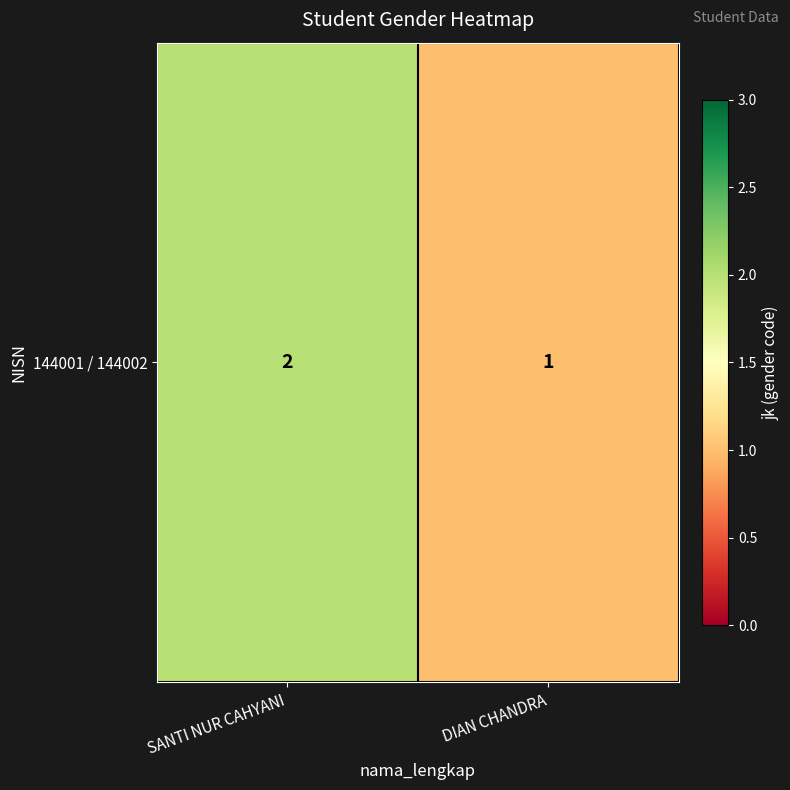

True or false: the data shows 1 at SANTI NUR CAHYANI.

False